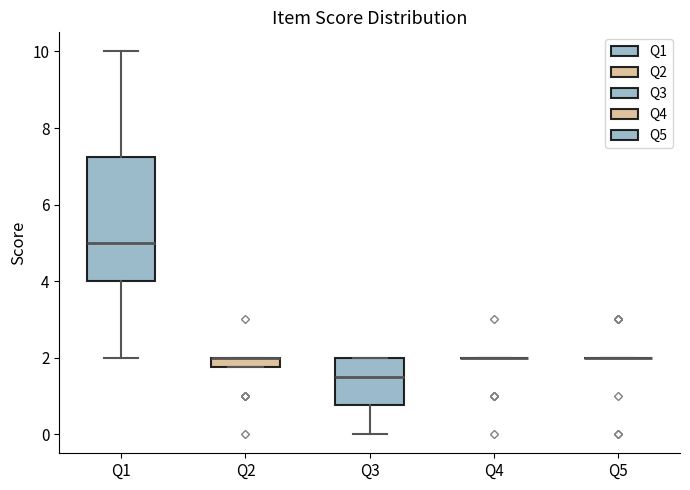

Where is the upper edge of the box for Q3 on the y-axis? The values are not printed on the chart, so give them approximately, as read against the axis.

2.0